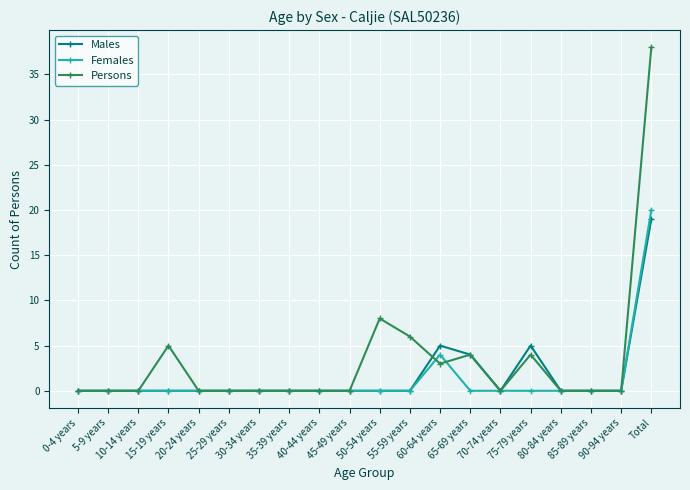

What are all the series names shown in the legend?

Males, Females, Persons